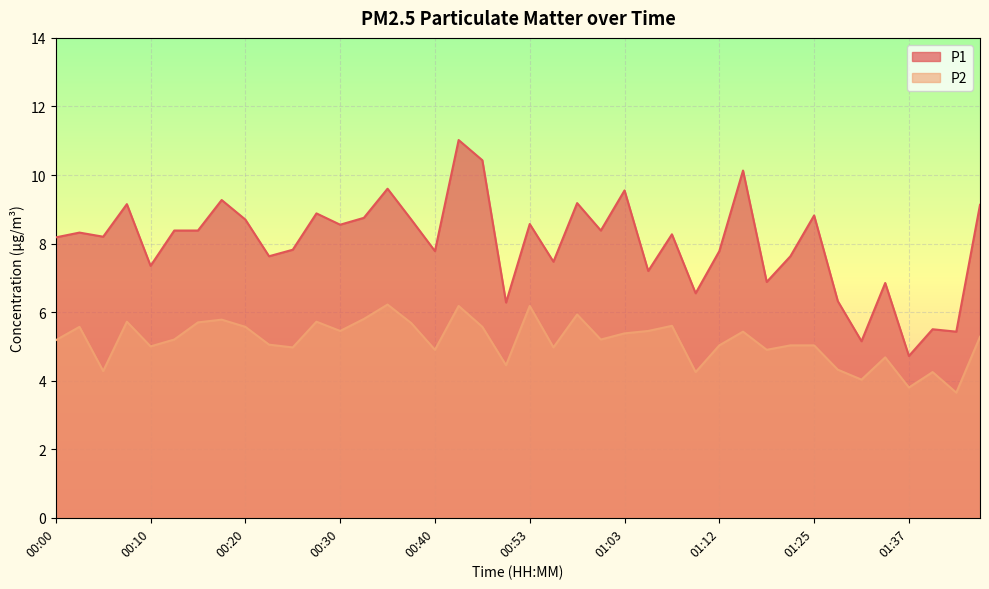

What is the difference between the P2 values at 00:35 and 00:18?

0.4